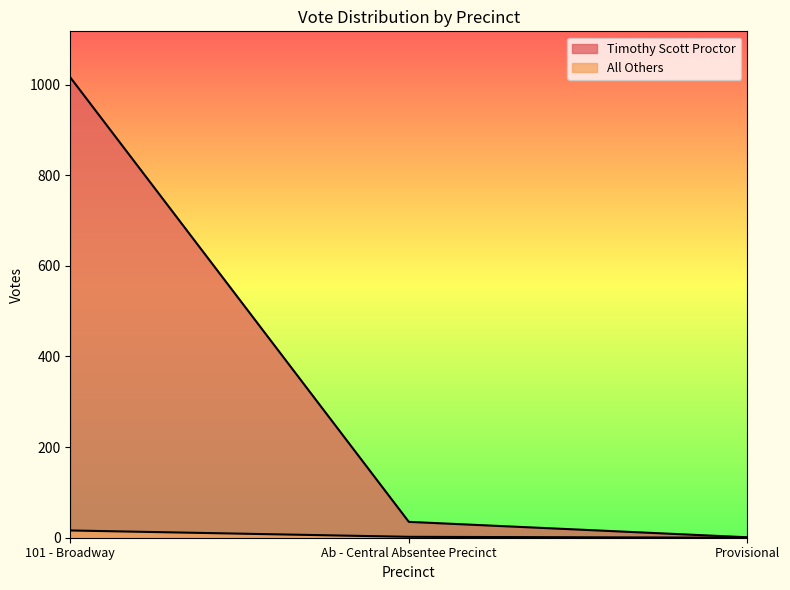

What is the difference between the highest and lowest values at Ab - Central Absentee Precinct?

33